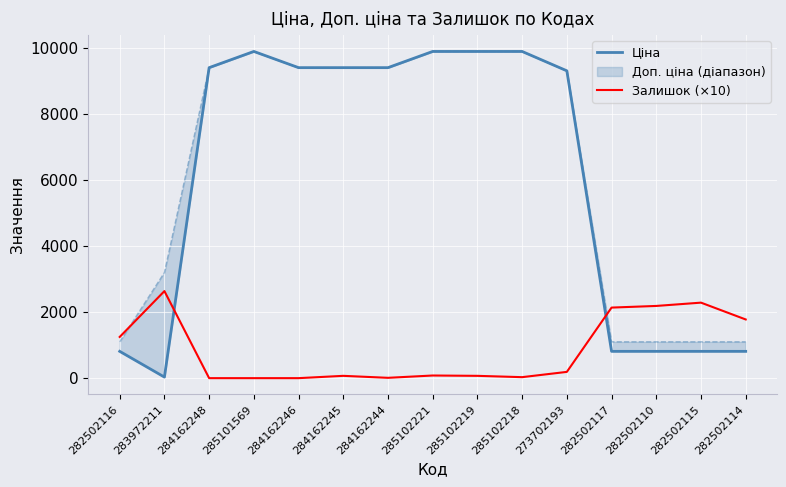

How many lines are shown in the chart?

2